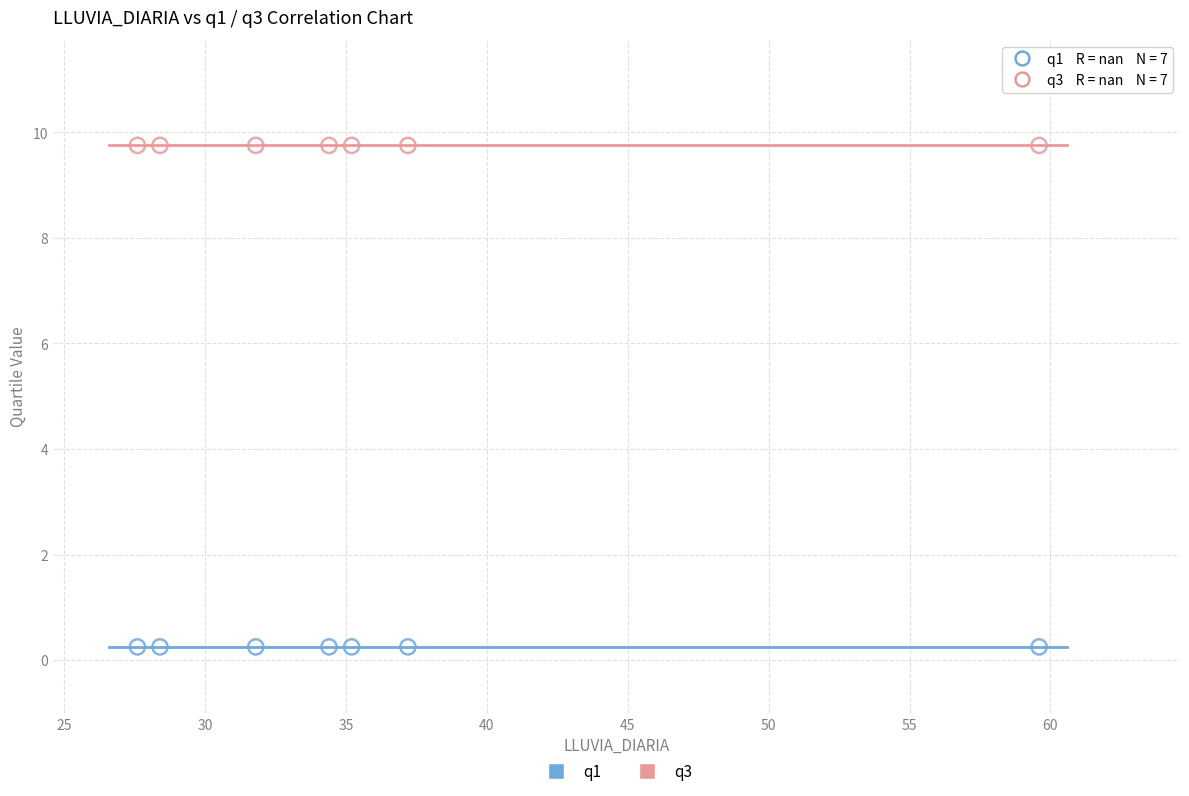

Which series contains the highest Y value?

q3